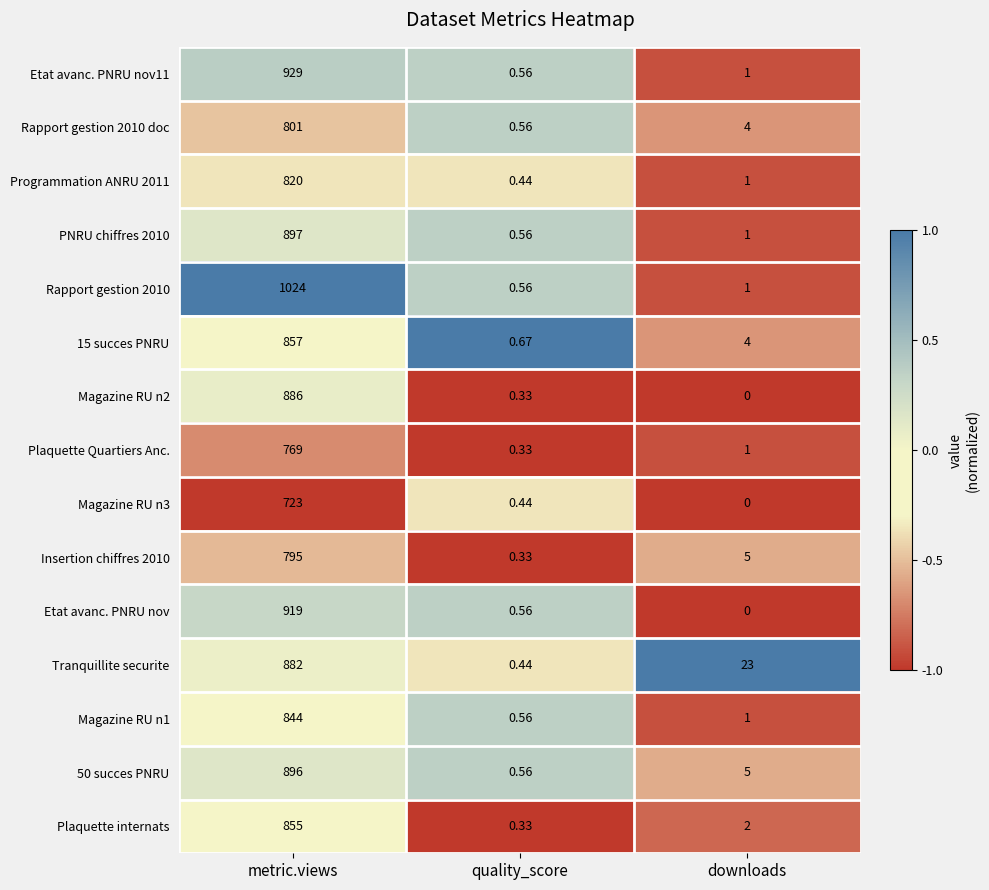

List the labels in order of Magazine RU n1 value, largest first.

metric.views, downloads, quality_score